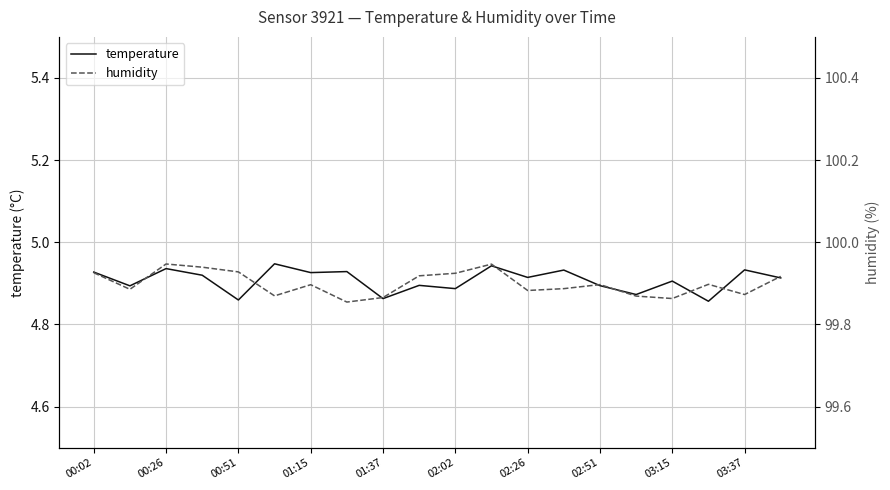

What is the highest value of the humidity series?

99.9